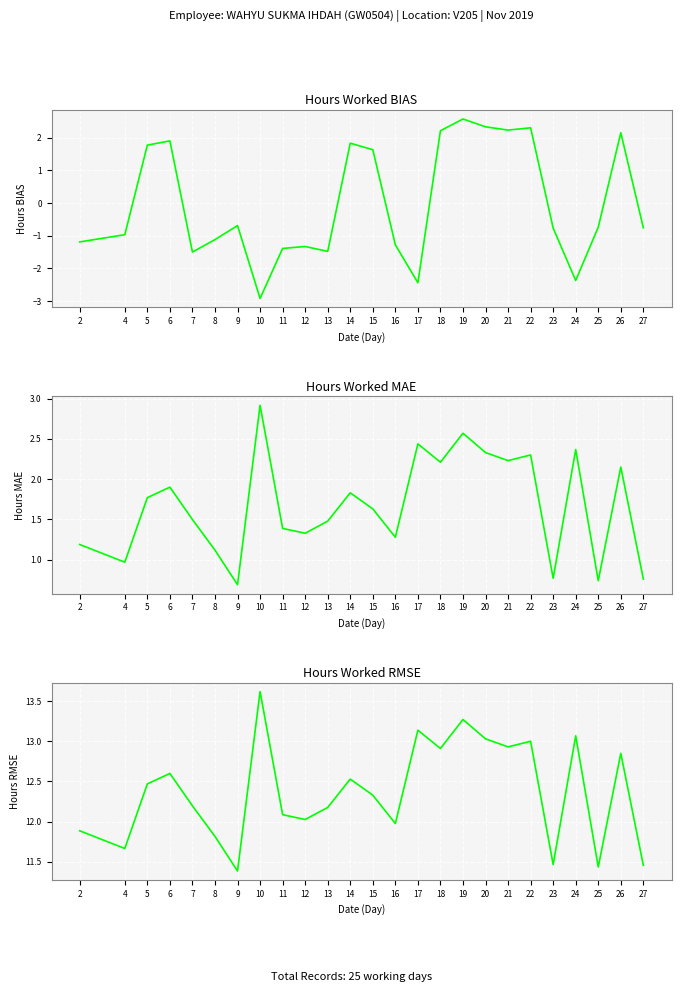

True or false: Hours BIAS and Hours MAE intersect in this chart.

False